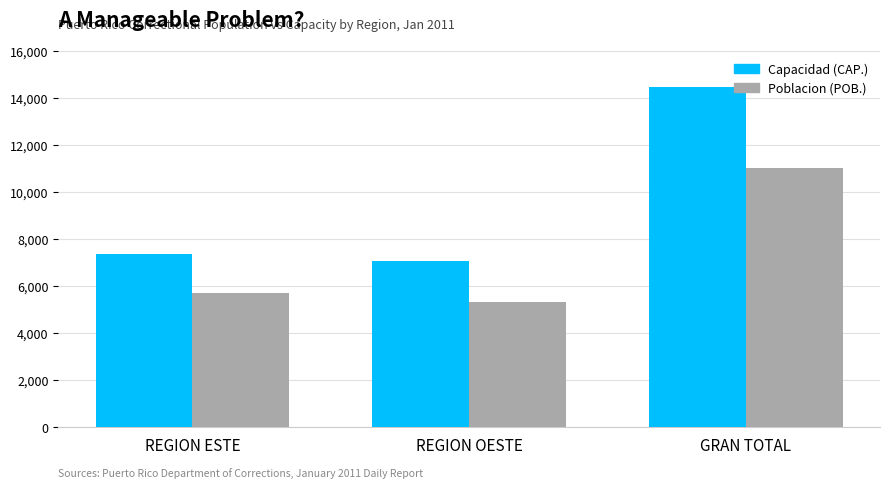

What are all the series names shown in the legend?

Capacidad (CAP.), Poblacion (POB.)